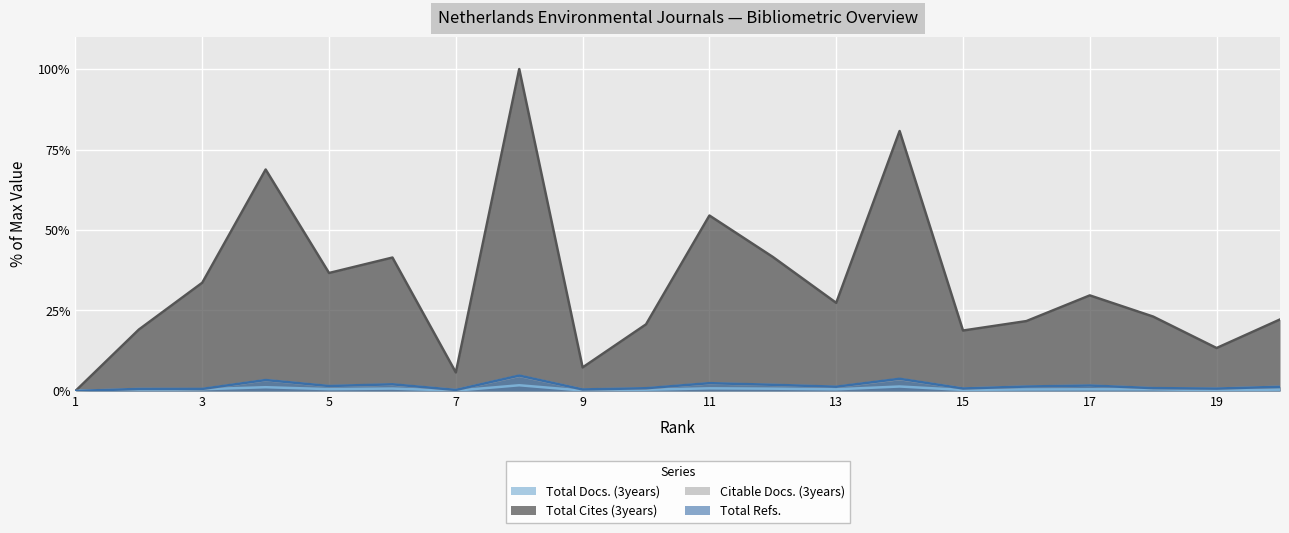

Which category has the lowest value in the Citable Docs. (3years) series?

1